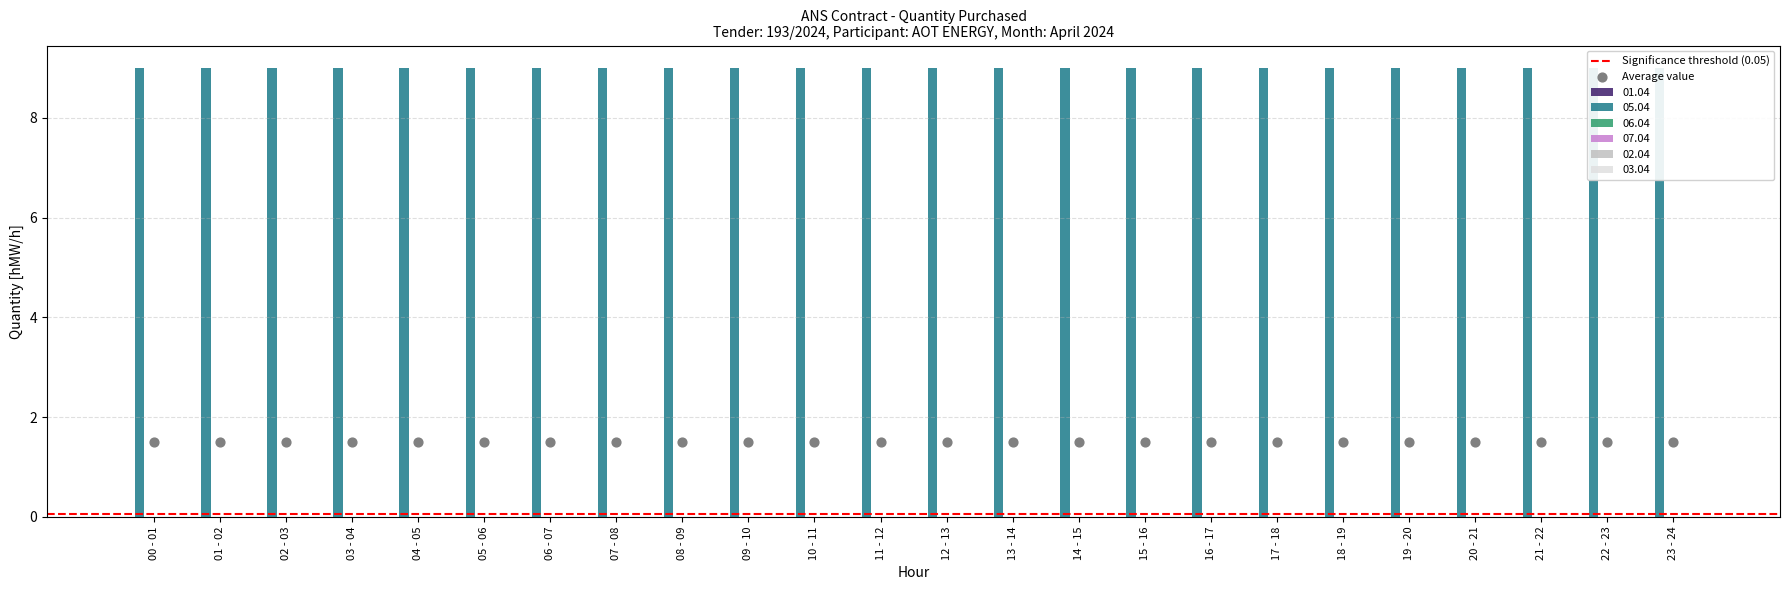

Which series reaches the maximum Y coordinate?

05.04